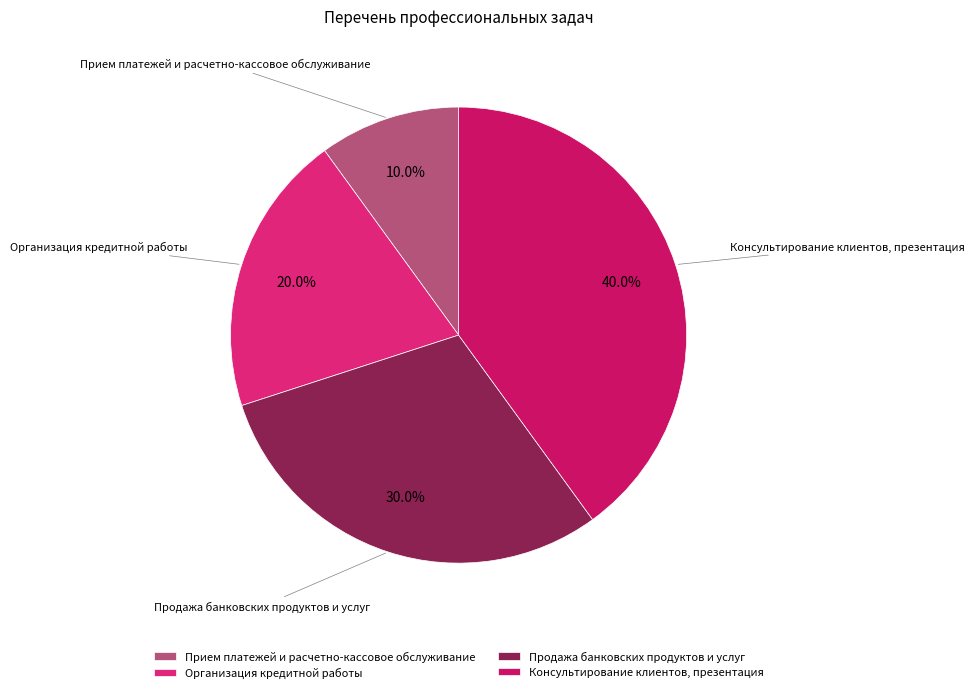

Which category has the biggest portion of the pie?

Консультирование клиентов, презентация